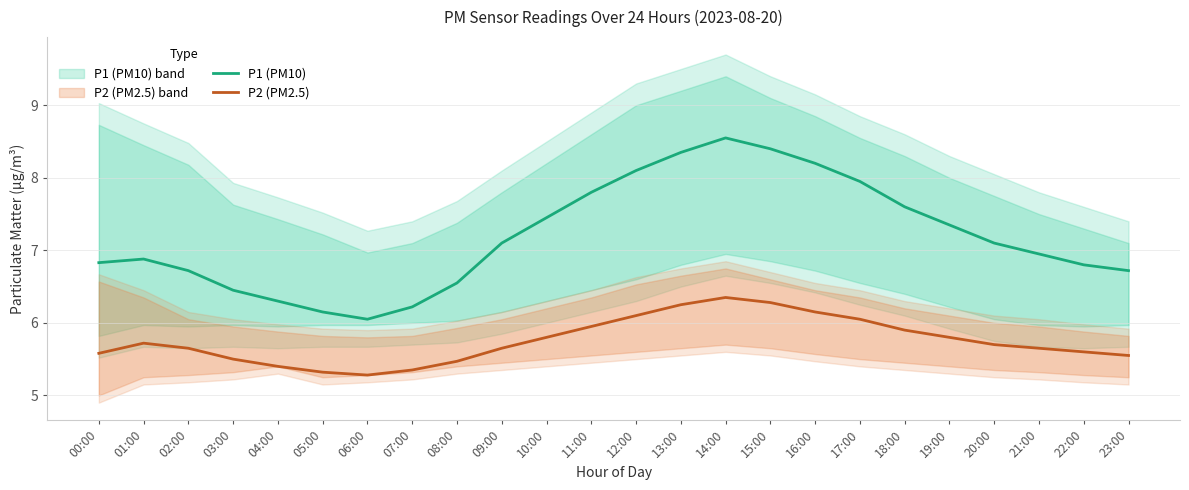

Reading left to right, list all the values displayed in this chart.

P1 (PM10): 6.8	6.9	6.7	6.5	6.3	6.2	6.0	6.2	6.5	7.1	7.5	7.8	8.1	8.3	8.6	8.4	8.2	8.0	7.6	7.3	7.1	7.0	6.8	6.7
P2 (PM2.5): 5.6	5.7	5.7	5.5	5.4	5.3	5.3	5.3	5.5	5.7	5.8	6.0	6.1	6.2	6.3	6.3	6.2	6.0	5.9	5.8	5.7	5.7	5.6	5.5